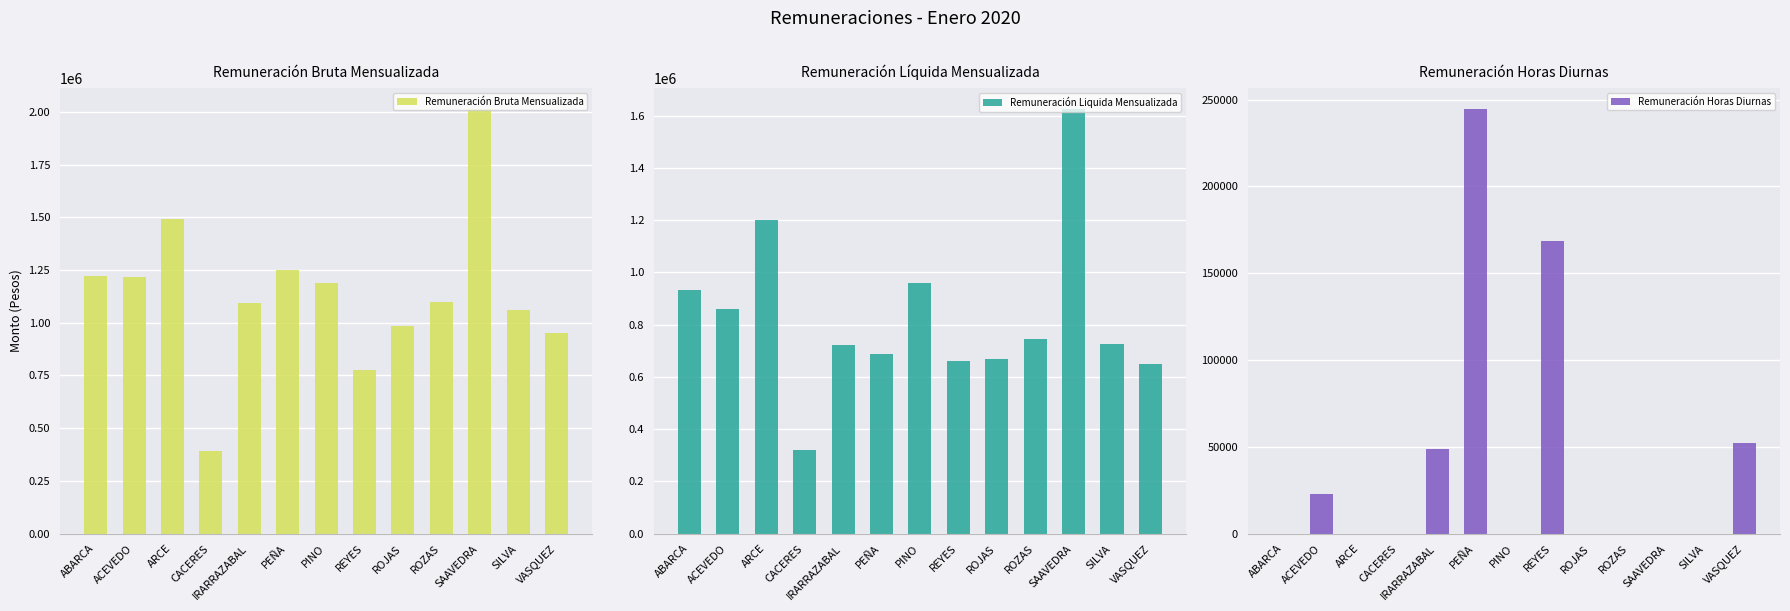

Rank the categories by Remuneración Bruta Mensualizada value from highest to lowest.

SAAVEDRA, ARCE, PEÑA, ABARCA, ACEVEDO, PINO, ROZAS, IRARRAZABAL, SILVA, ROJAS, VASQUEZ, REYES, CACERES